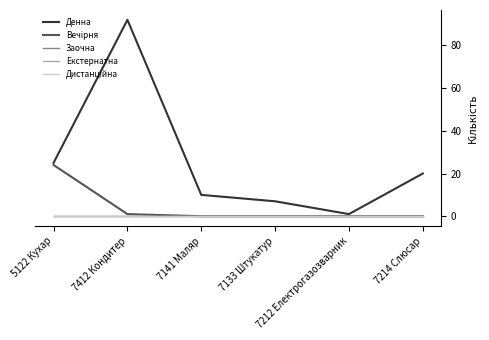

Rank the categories by Екстернатна value from highest to lowest.

5122 Кухар, 7412 Кондитер, 7141 Маляр, 7133 Штукатур, 7212 Електрогазозварник, 7214 Слюсар